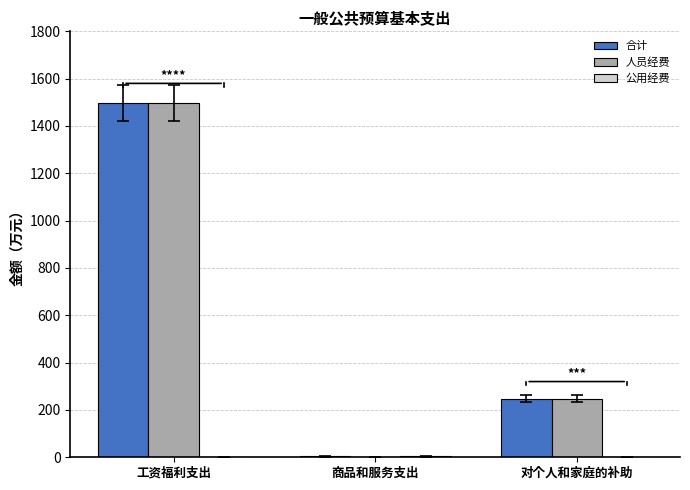

How many series are shown in this chart?

3